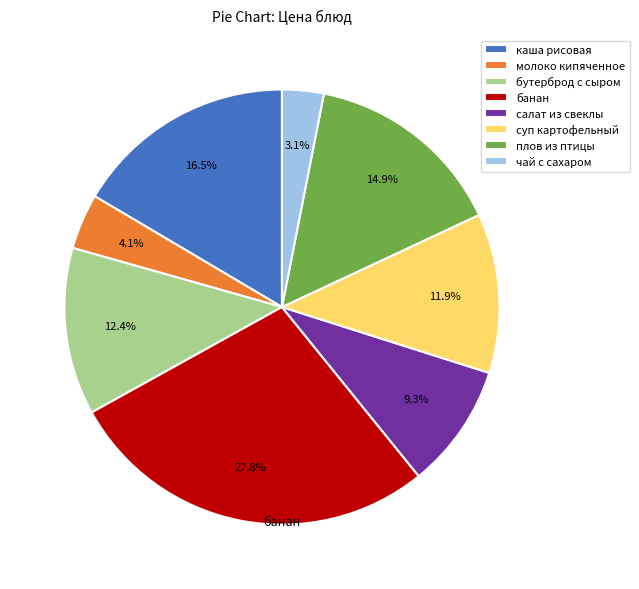

Which category has the biggest portion of the pie?

банан